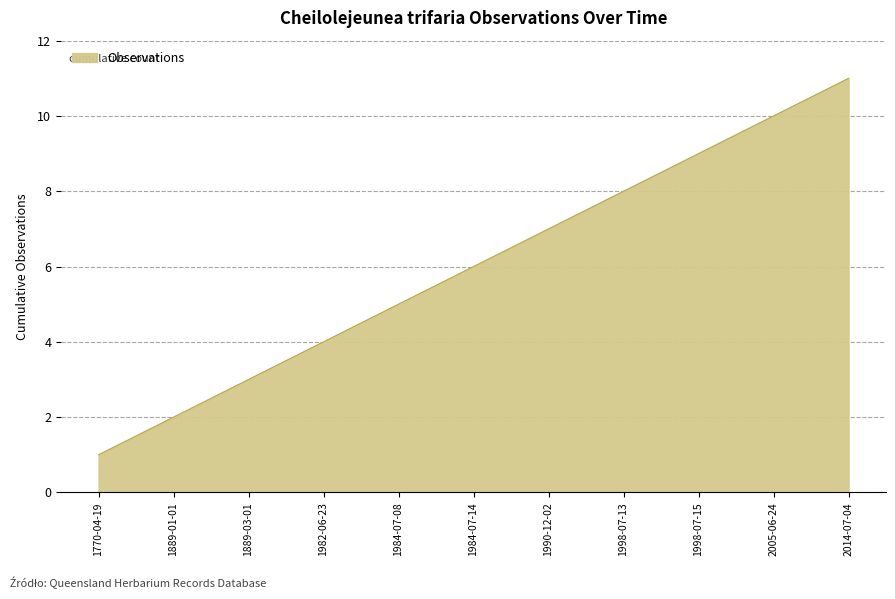

Rank the categories by value from lowest to highest.

1770-04-19, 1889-01-01, 1889-03-01, 1982-06-23, 1984-07-08, 1984-07-14, 1990-12-02, 1998-07-13, 1998-07-15, 2005-06-24, 2014-07-04